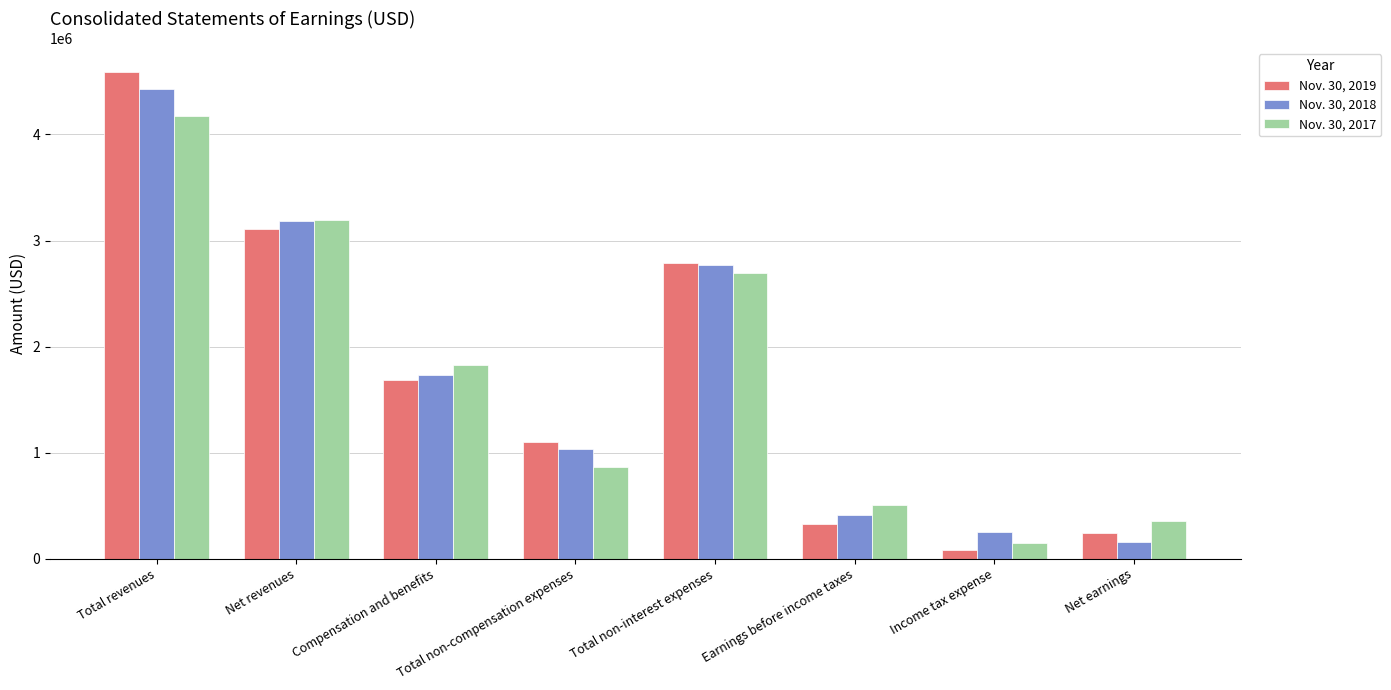

Rank the series by their average value, from lowest to highest.

Nov. 30, 2017, Nov. 30, 2019, Nov. 30, 2018